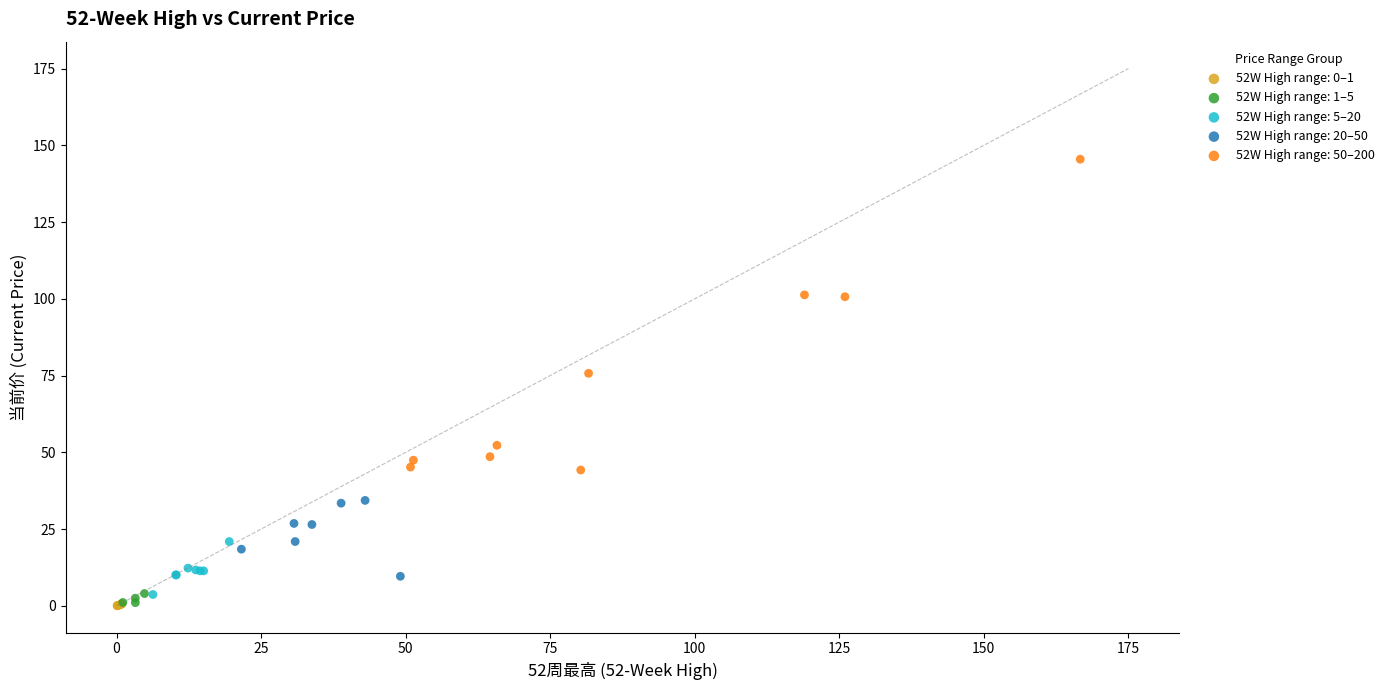

Which series has the widest spread of Y values?

52W High range: 50–200